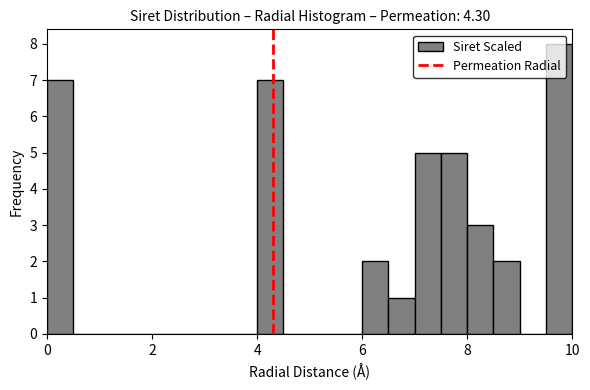

Read against the x-axis, roughly where is the centre of the tallest bar?

9.8